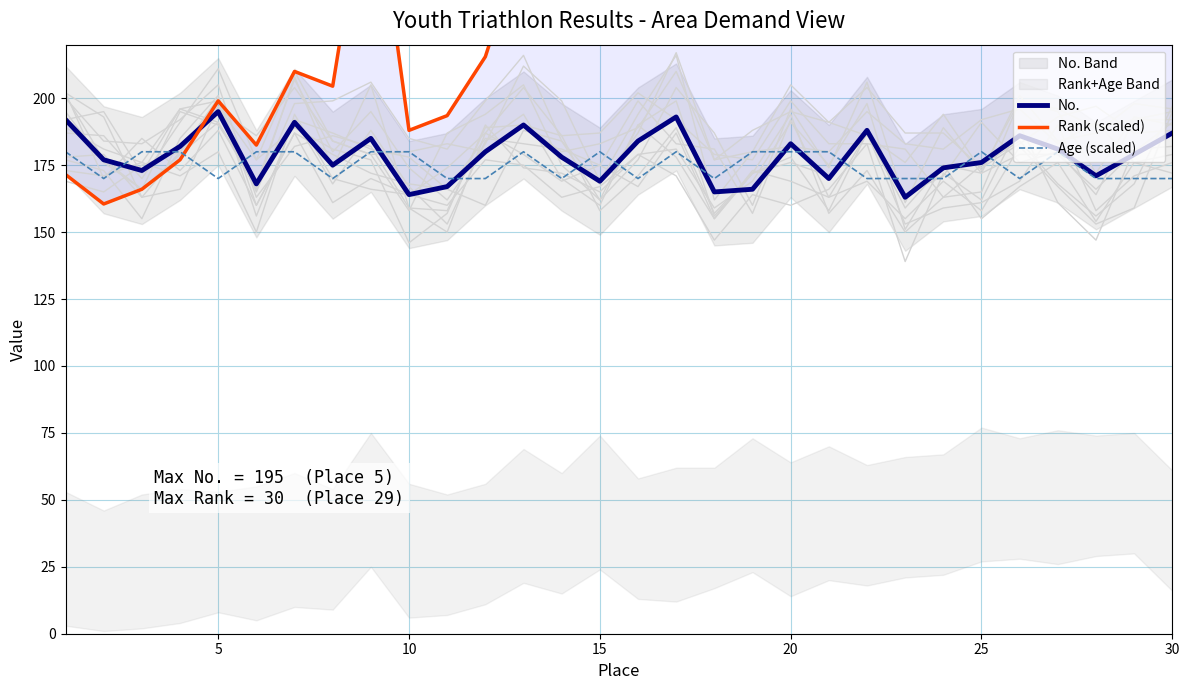

How many lines are shown in the chart?

3